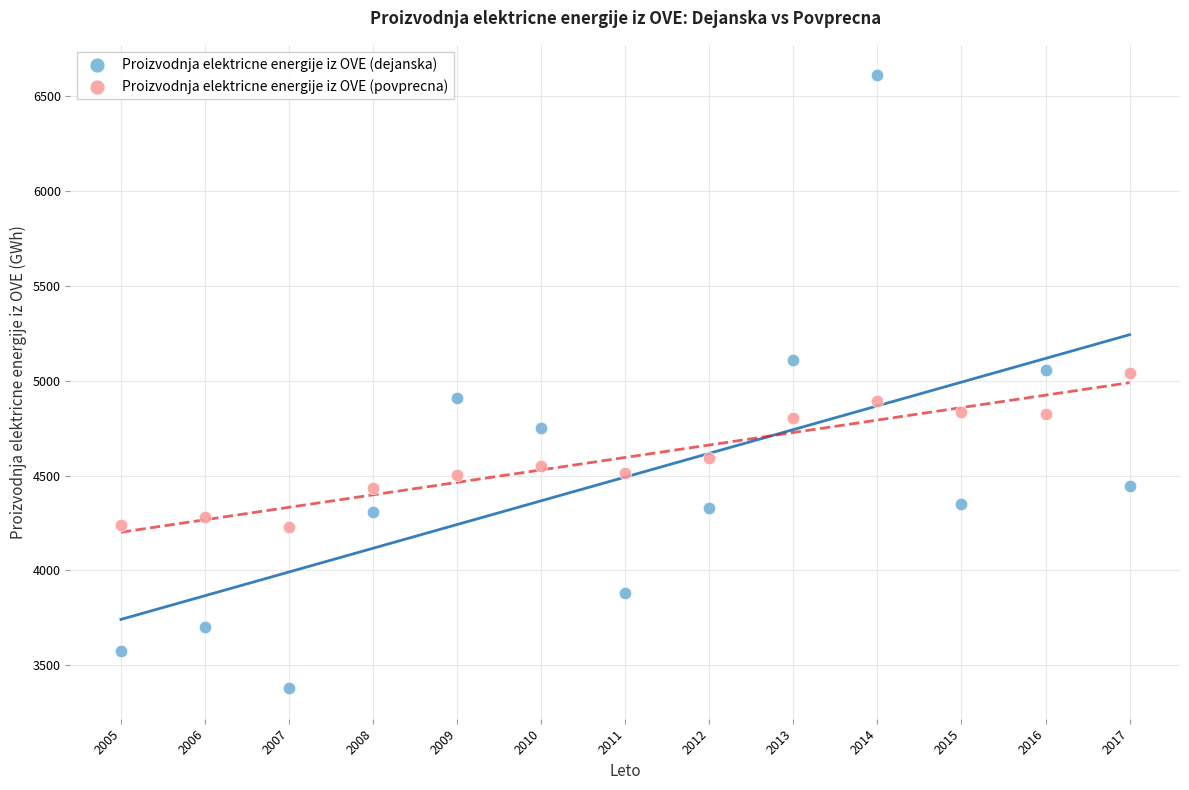

Across all data points, what is the range of X values (max minus min)?

12.0